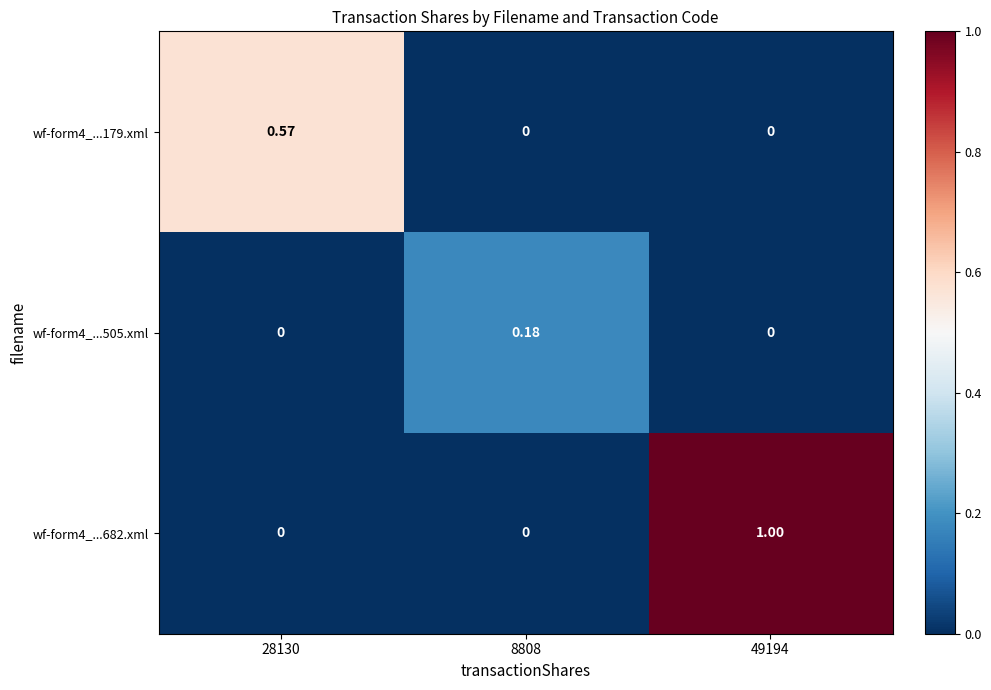

Is the value of wf-form4_...682.xml at 49194 greater than the value of wf-form4_...505.xml at 28130?

Yes